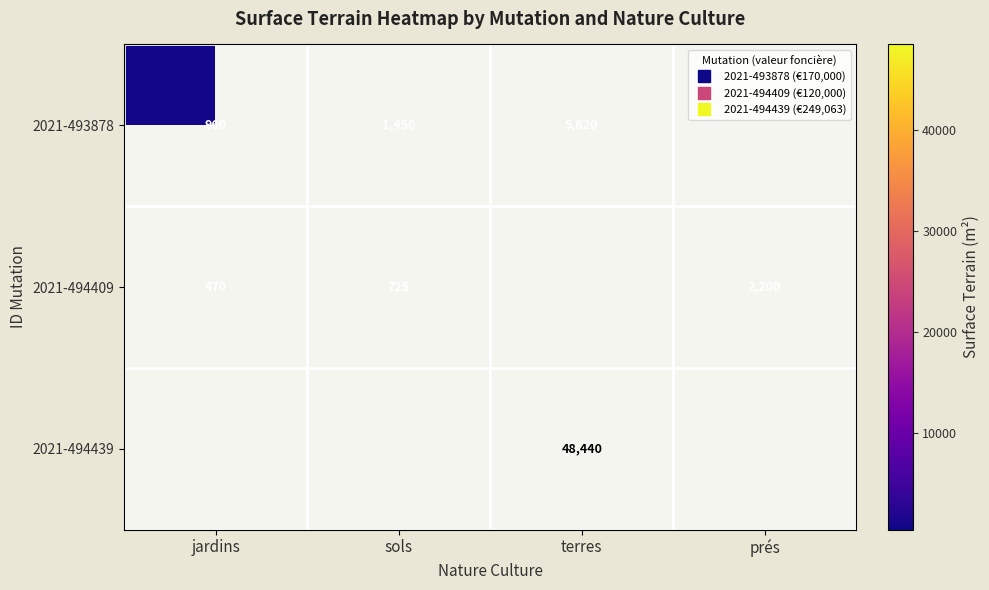

The 2021-493878 series shows 1450.0 at sols. True or false?

True